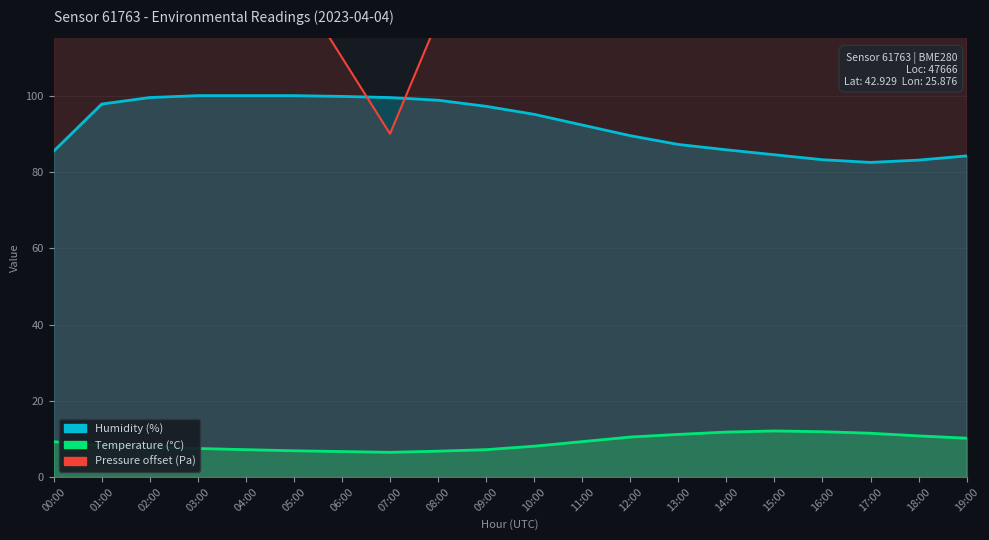

Where is the first local maximum for Pressure_kPa?

15:00